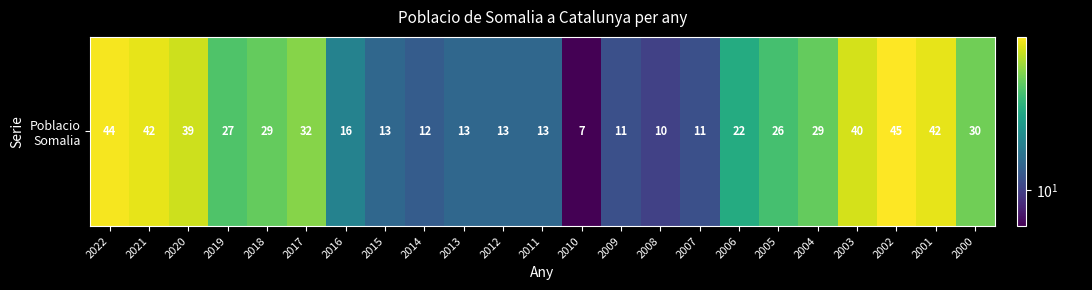

Rank the categories by value from lowest to highest.

2010, 2008, 2009, 2007, 2014, 2015, 2013, 2012, 2011, 2016, 2006, 2005, 2019, 2018, 2004, 2000, 2017, 2020, 2003, 2021, 2001, 2022, 2002